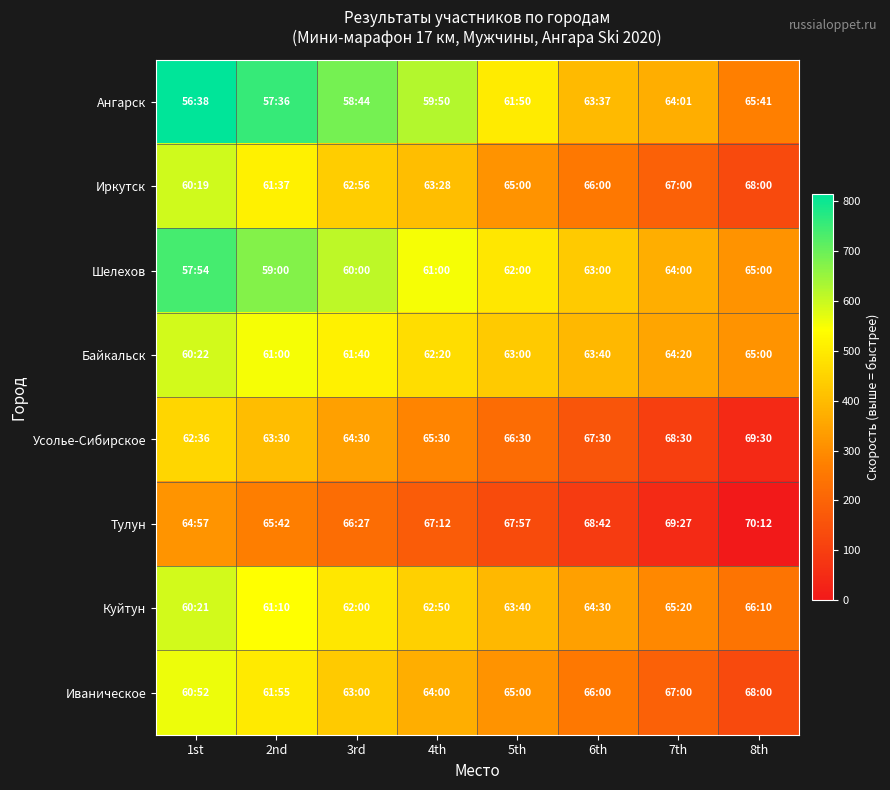

Count the number of data series in this chart.

8